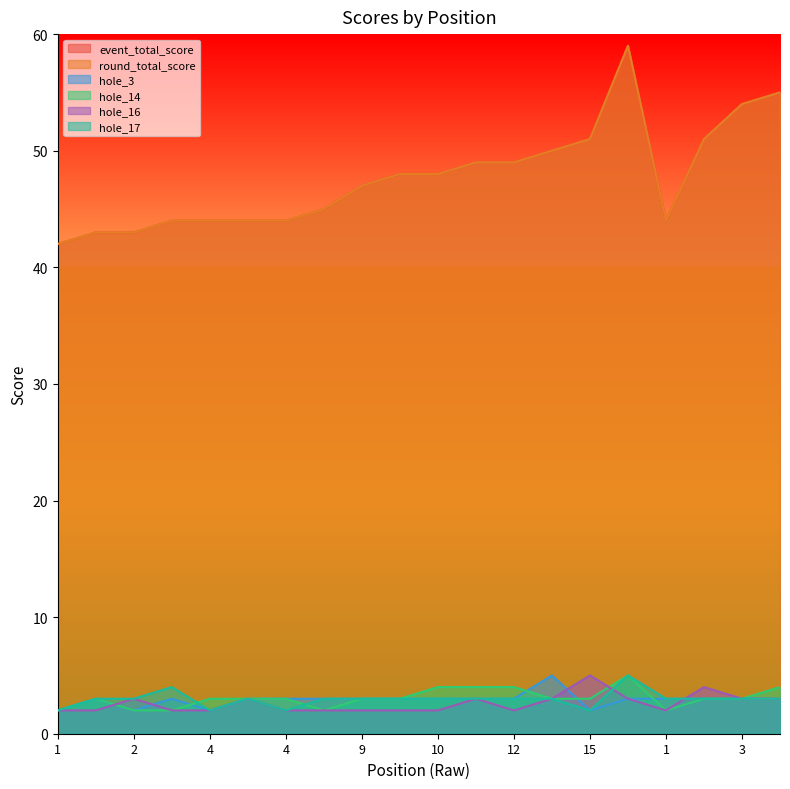

Which category has the lowest value across all series?

1